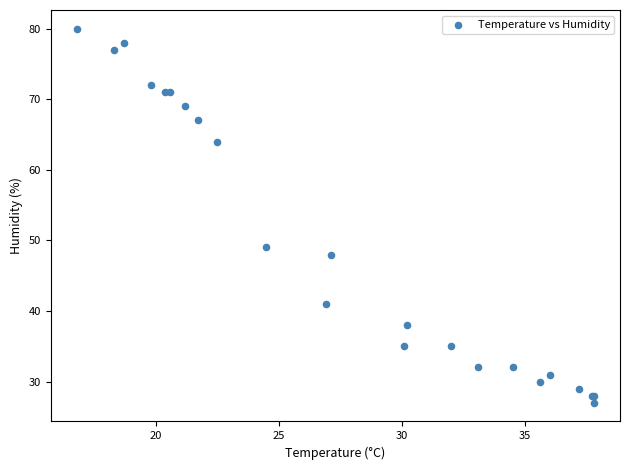

What Y value in the scatter plot is closest to 53?

49